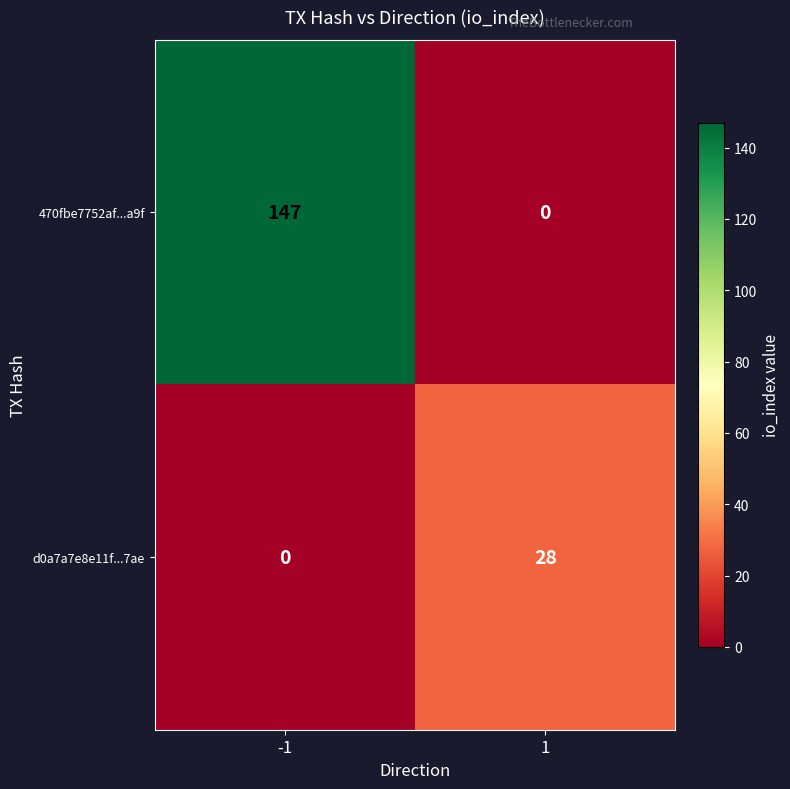

Reading left to right, list all the values displayed in this chart.

470fbe7752af...a9f: 147	0
d0a7a7e8e11f...7ae: 0	28